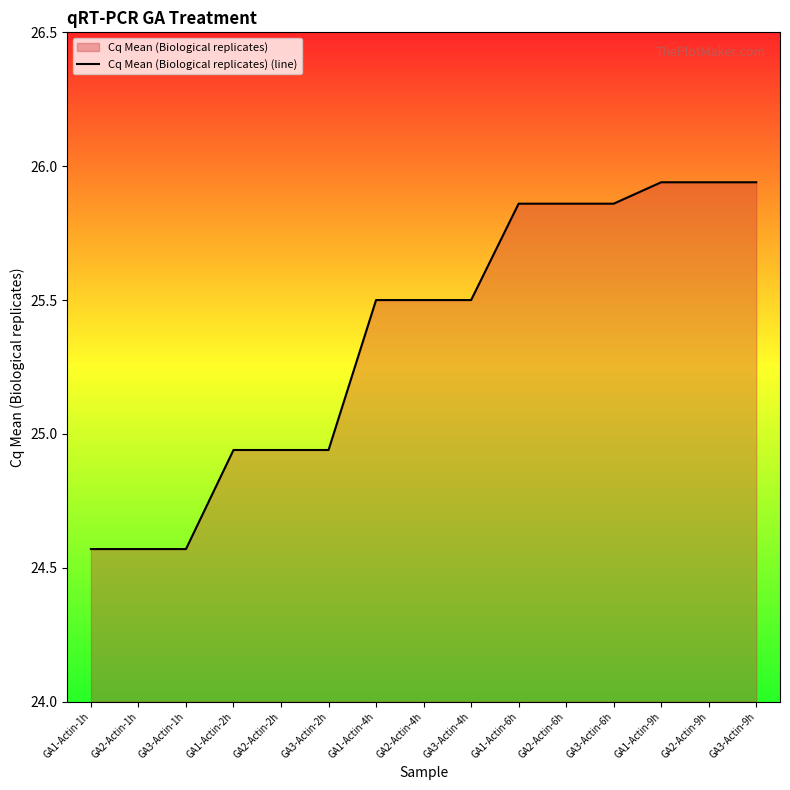

What is the sum of all values?

380.4